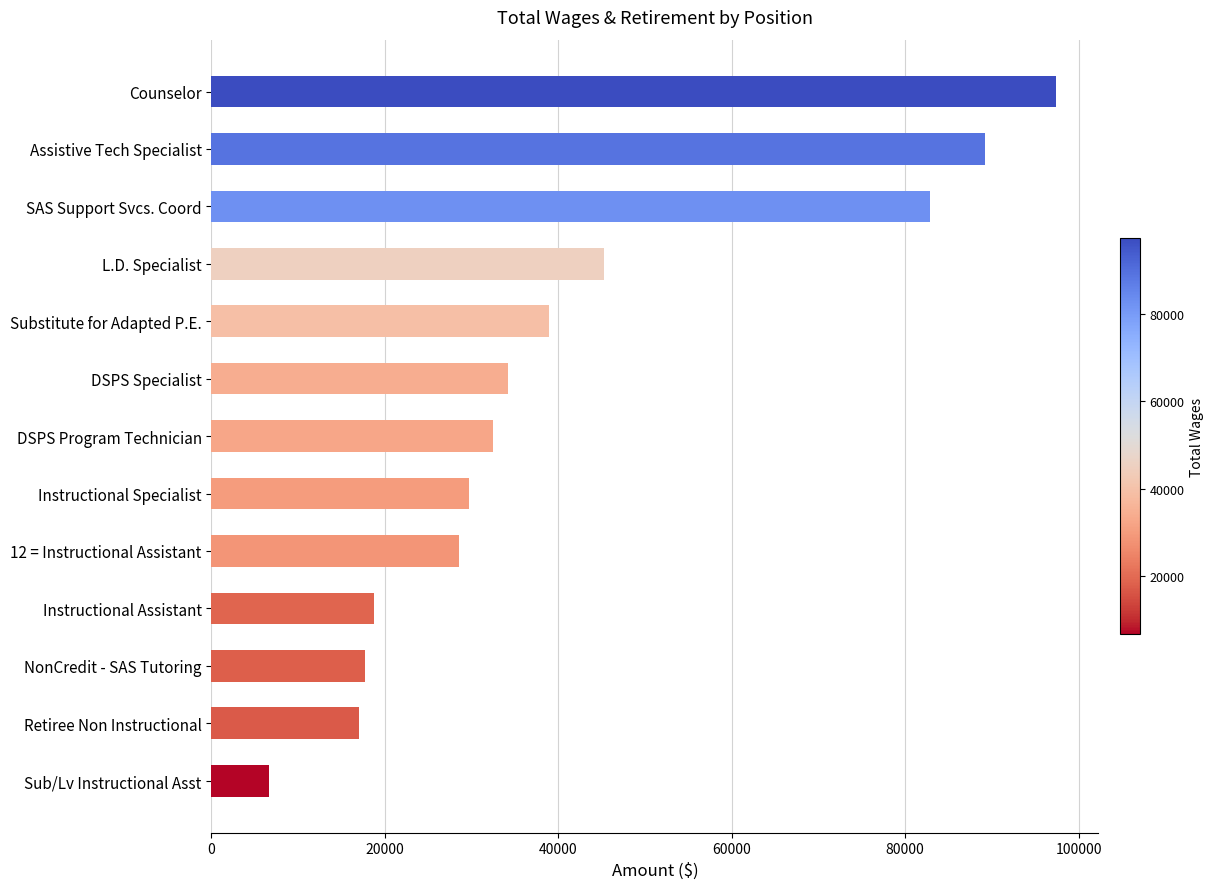

What is the change in value from L.D. Specialist to Sub/Lv Instructional Asst?

-38558